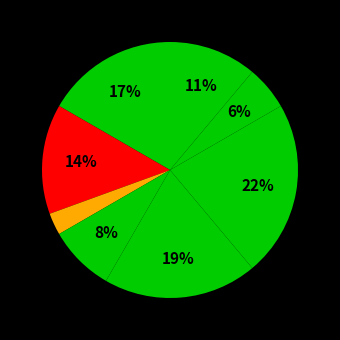

How many segments does this pie chart have?

8